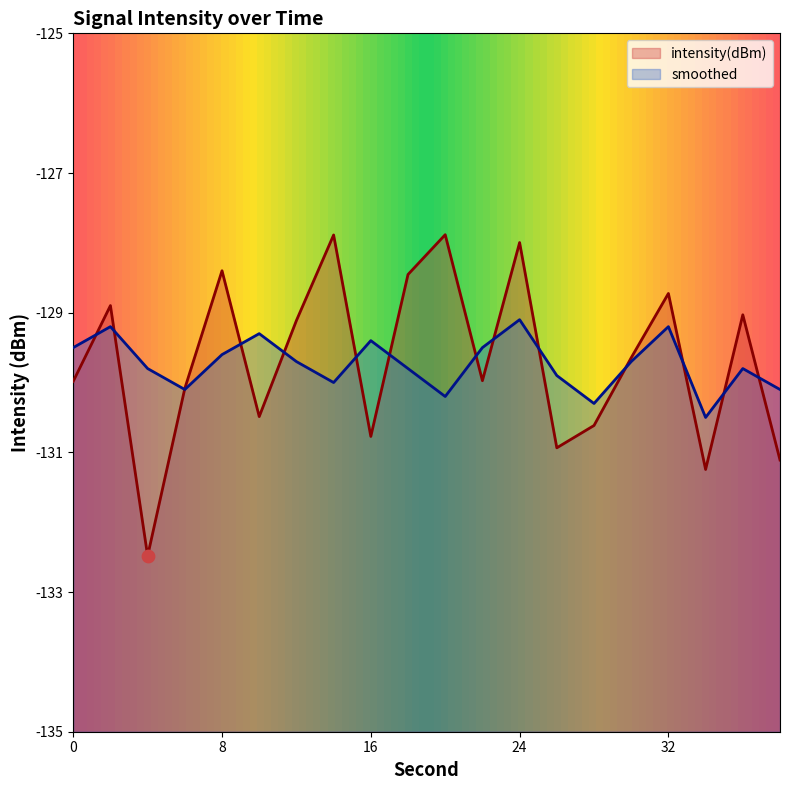

What are all the series names shown in the legend?

intensity(dBm), smoothed